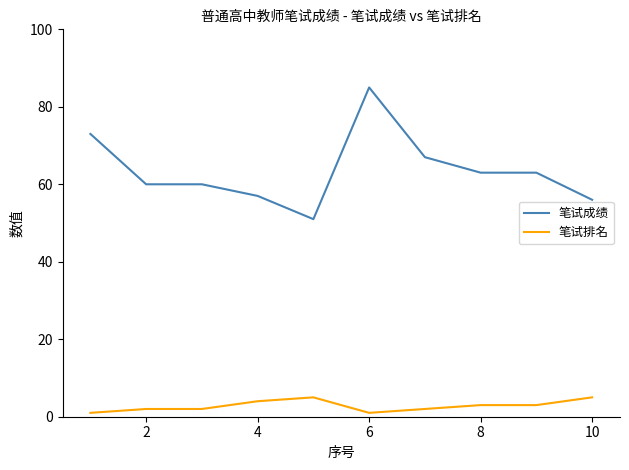

How many categories are shown in the chart?

10